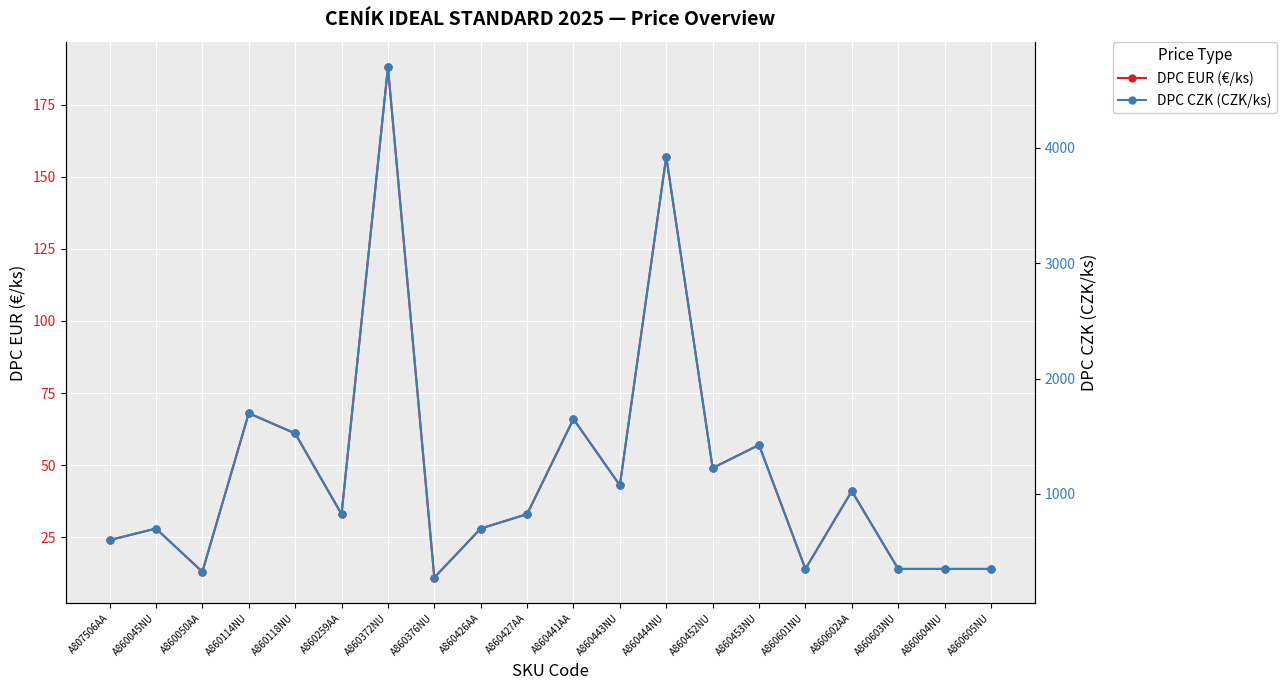

What is the lowest value of the DPC CZK (CZK/ks) series?

275